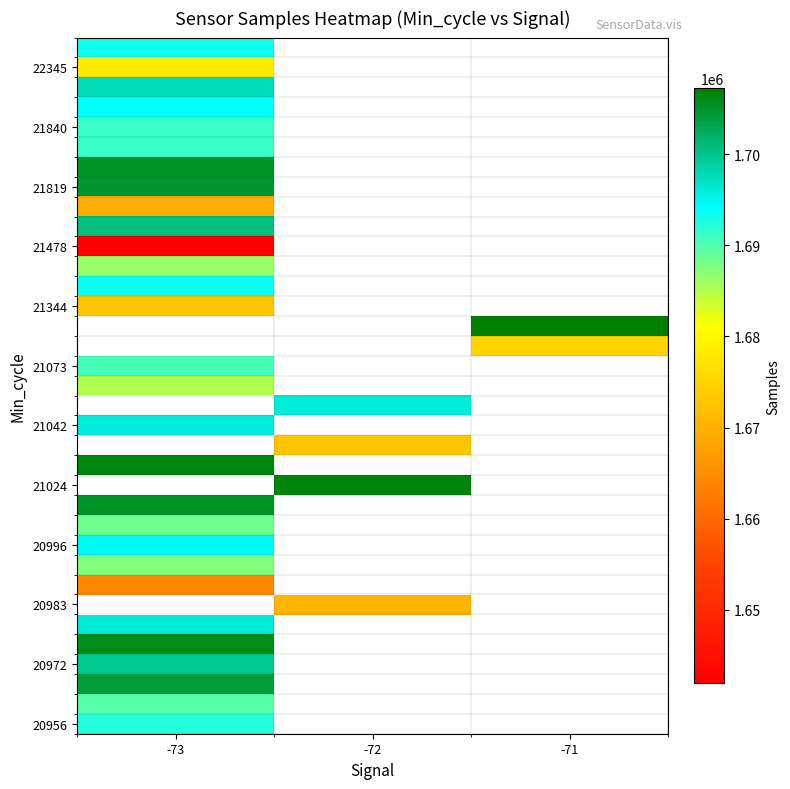

What is the maximum value shown in the chart?

1707214.0